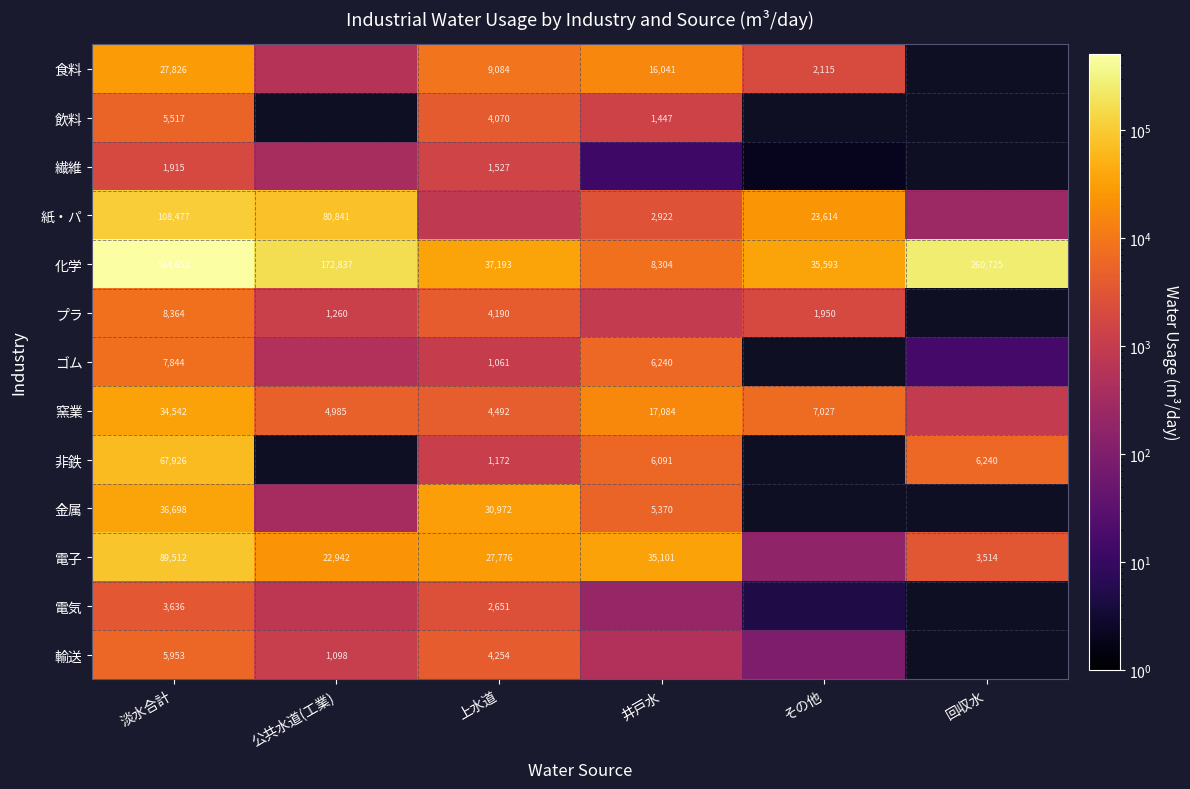

True or false: 繊維 has a value of 1915 at 淡水合計.

True